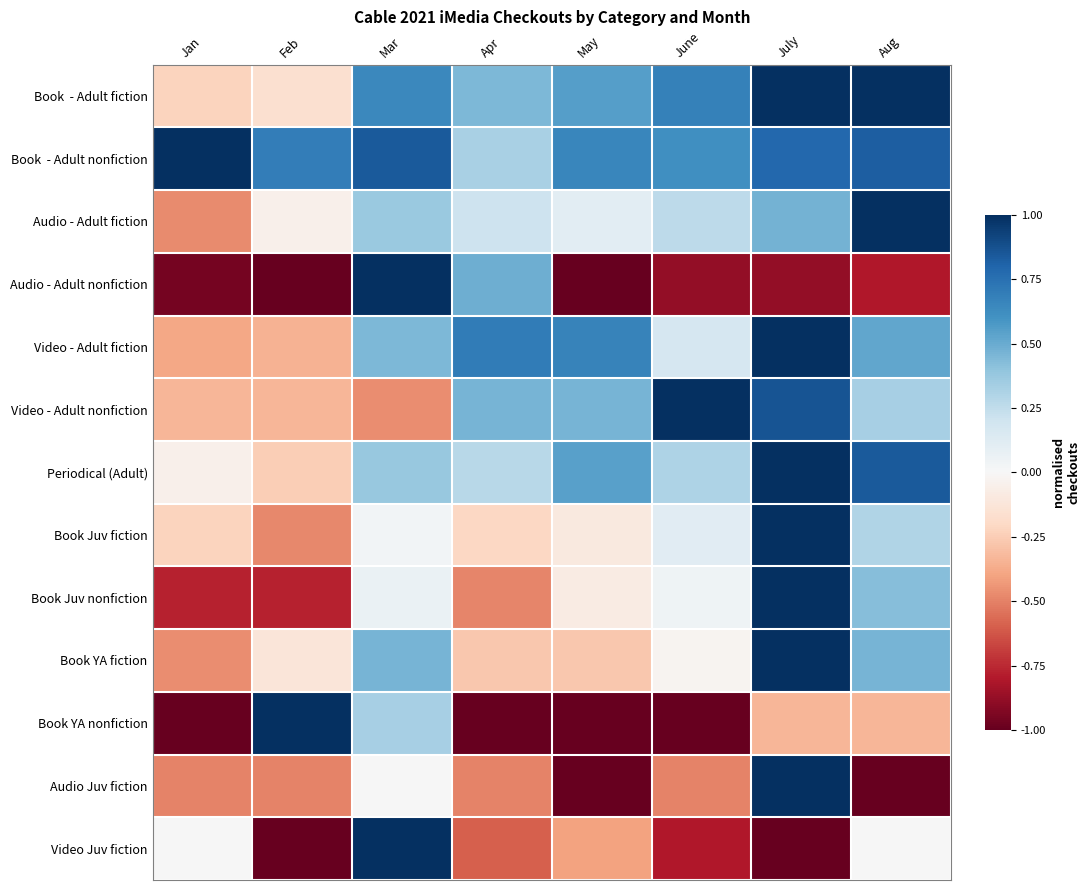

What is the minimum value shown in the chart?

-1.0